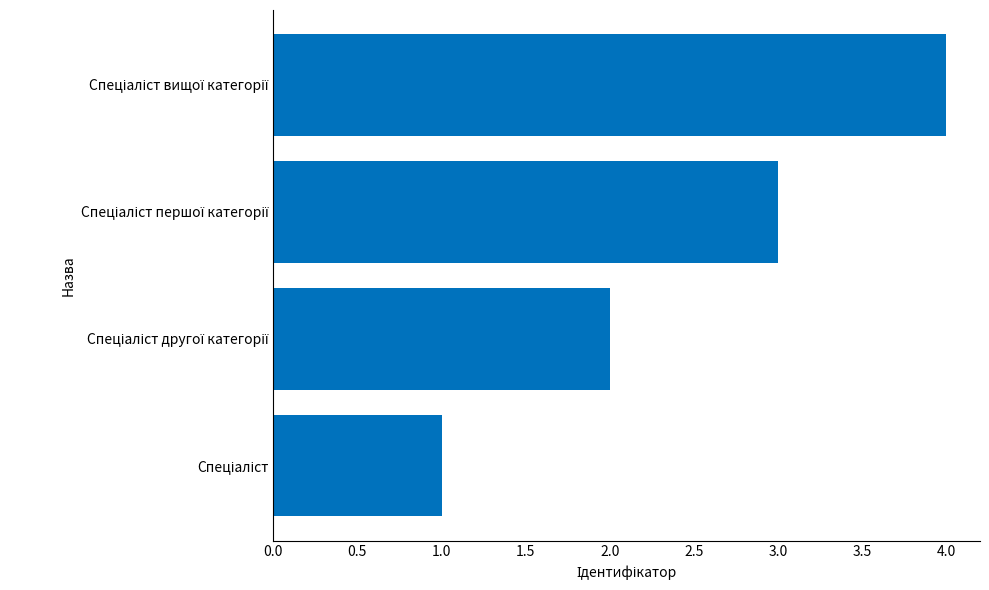

What is the maximum value shown in the chart?

4